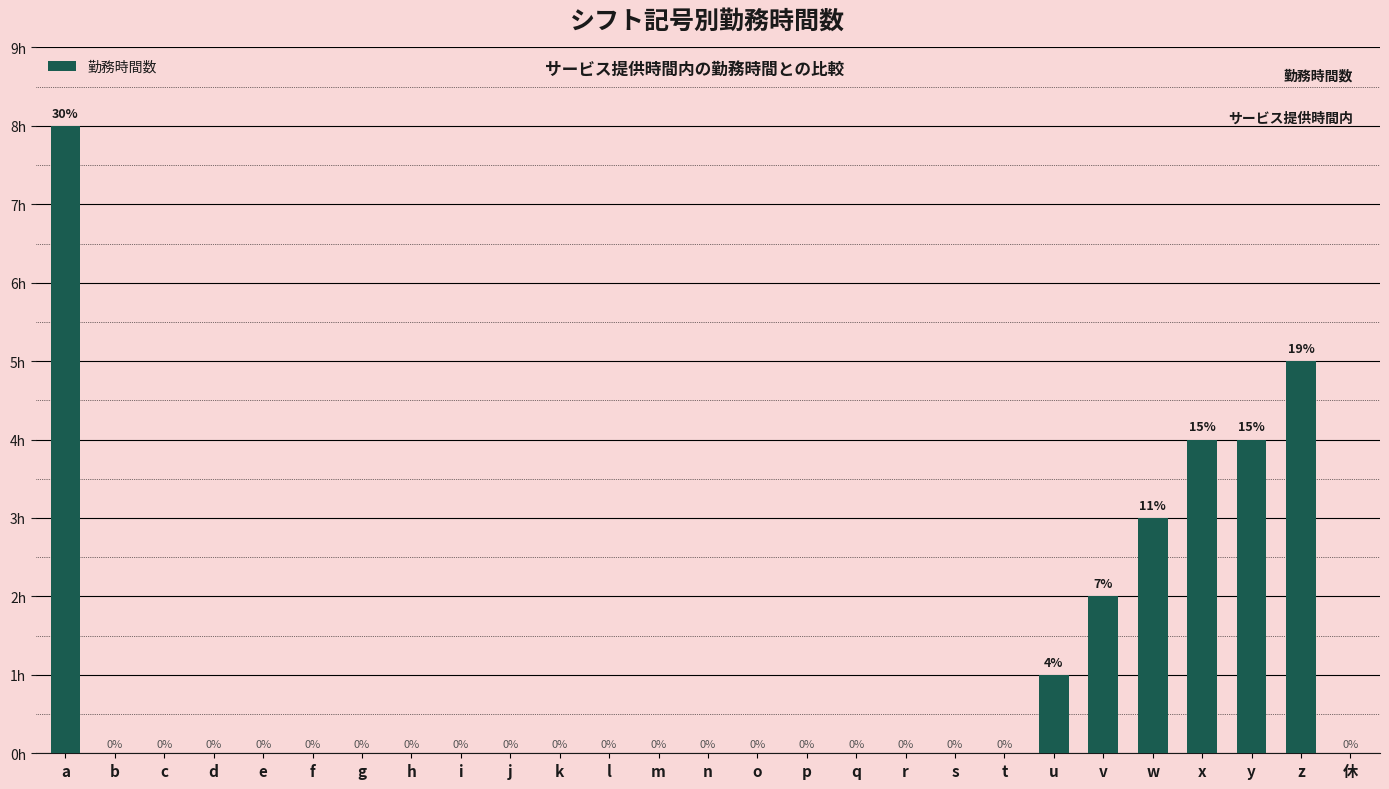

How many categories are shown in the chart?

27